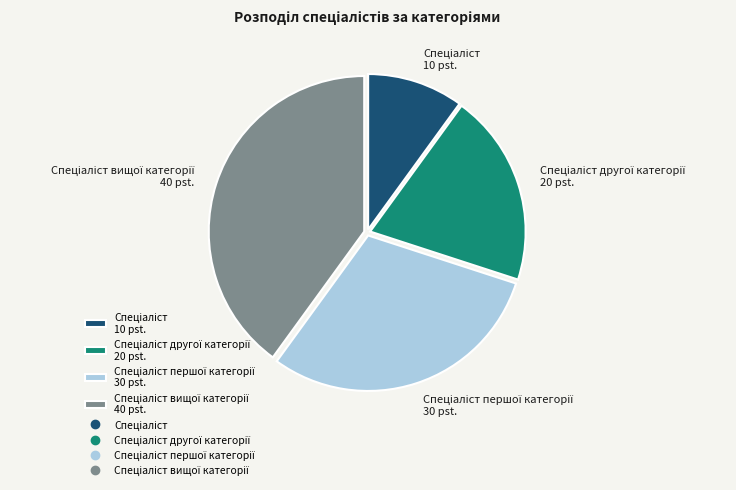

Is there a majority slice in this chart?

No